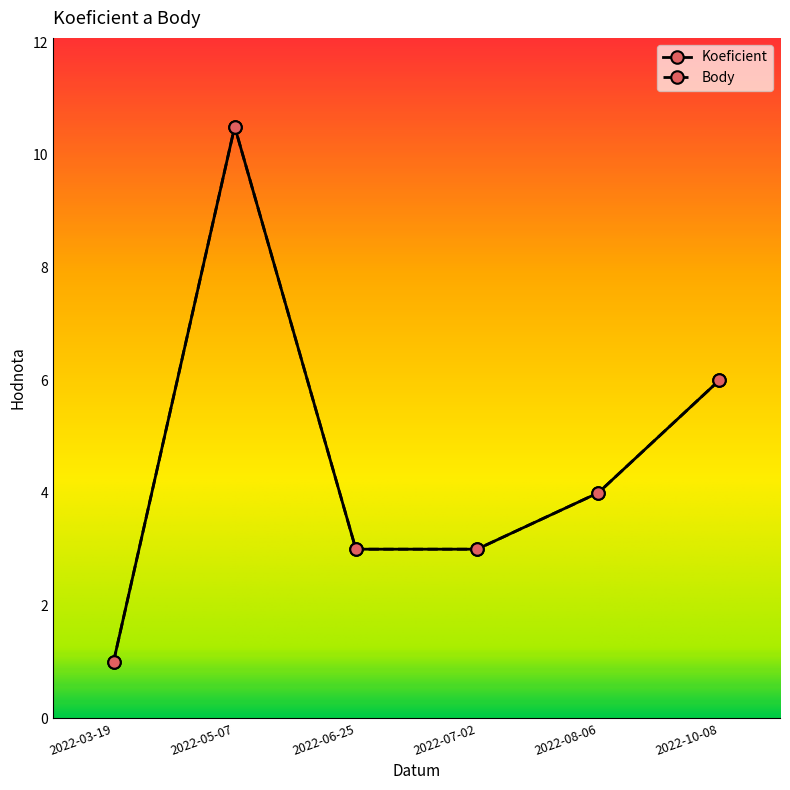

In Koeficient, how many points are higher than both neighbors (excluding endpoints)?

1